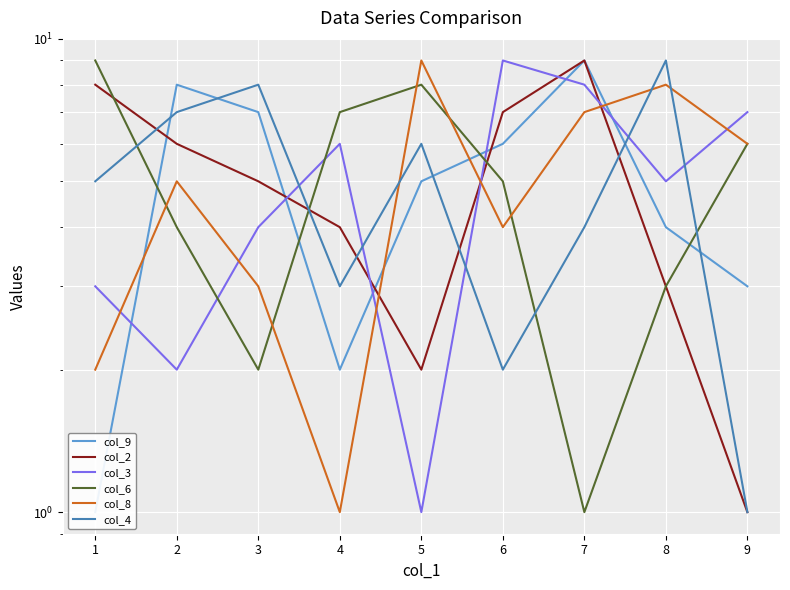

What is the difference between the maximum and minimum values in the col_6 series?

8